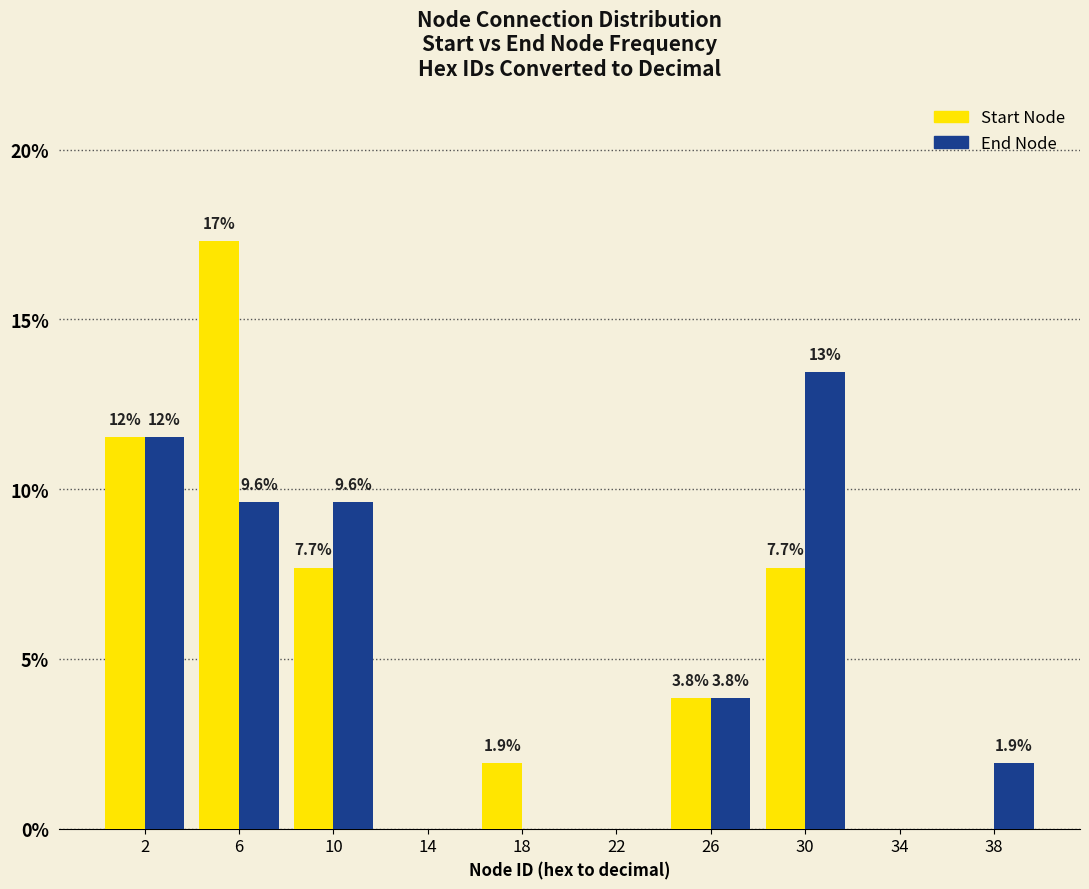

Reading right to left, extract all data points from this chart.

Start Node: 38=0.0	34=0.0	30=7.7	26=3.8	22=0.0	18=1.9	14=0.0	10=7.7	6=17.3	2=11.5
End Node: 38=1.9	34=0.0	30=13.5	26=3.8	22=0.0	18=0.0	14=0.0	10=9.6	6=9.6	2=11.5